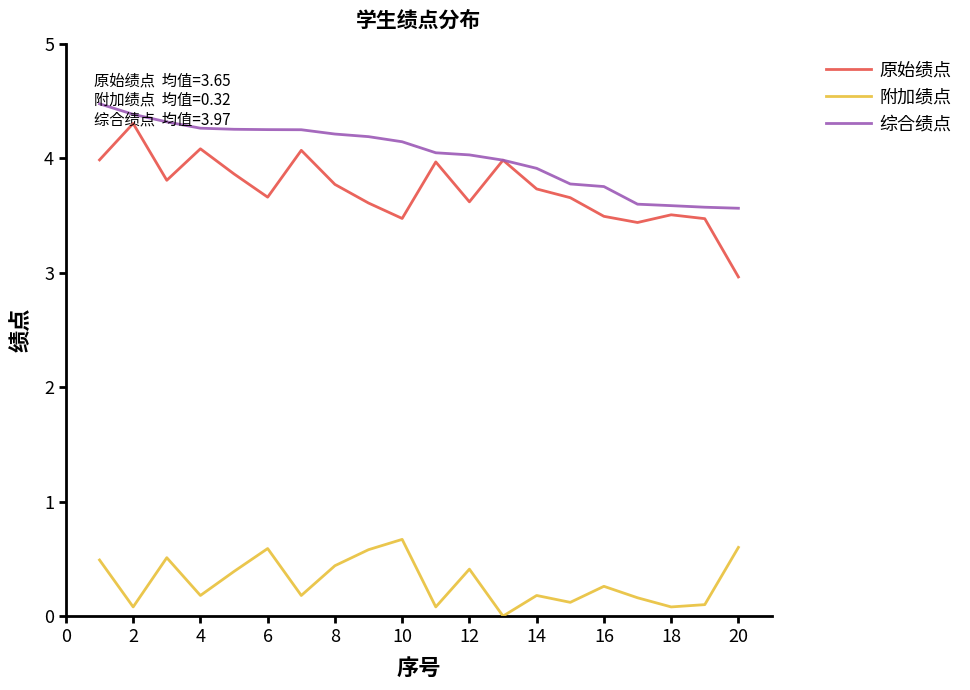

What is the maximum value for 原始绩点?

4.3